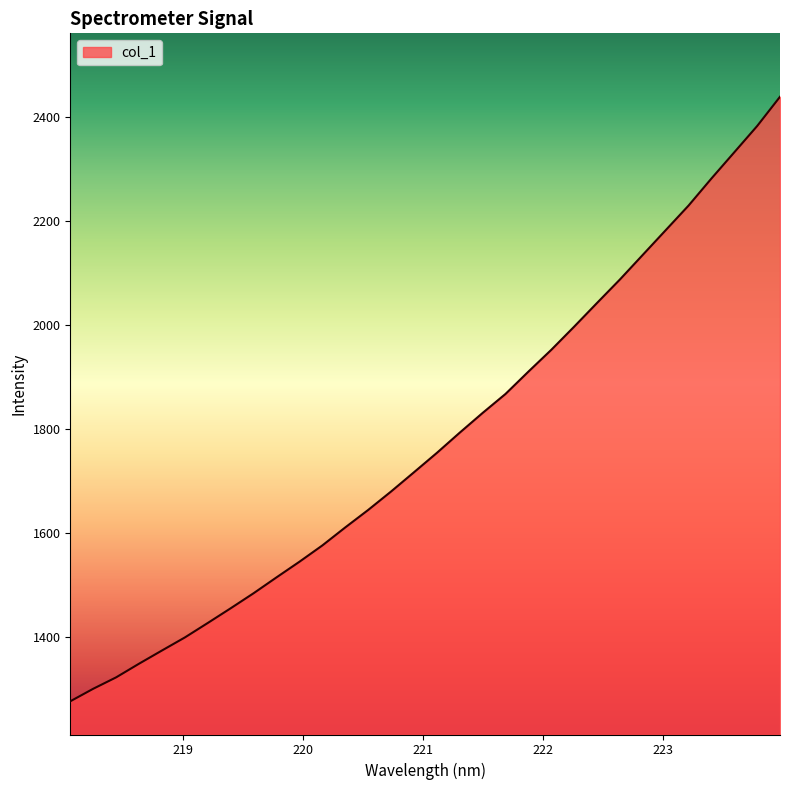

What is the maximum value shown in the chart?

2438.6